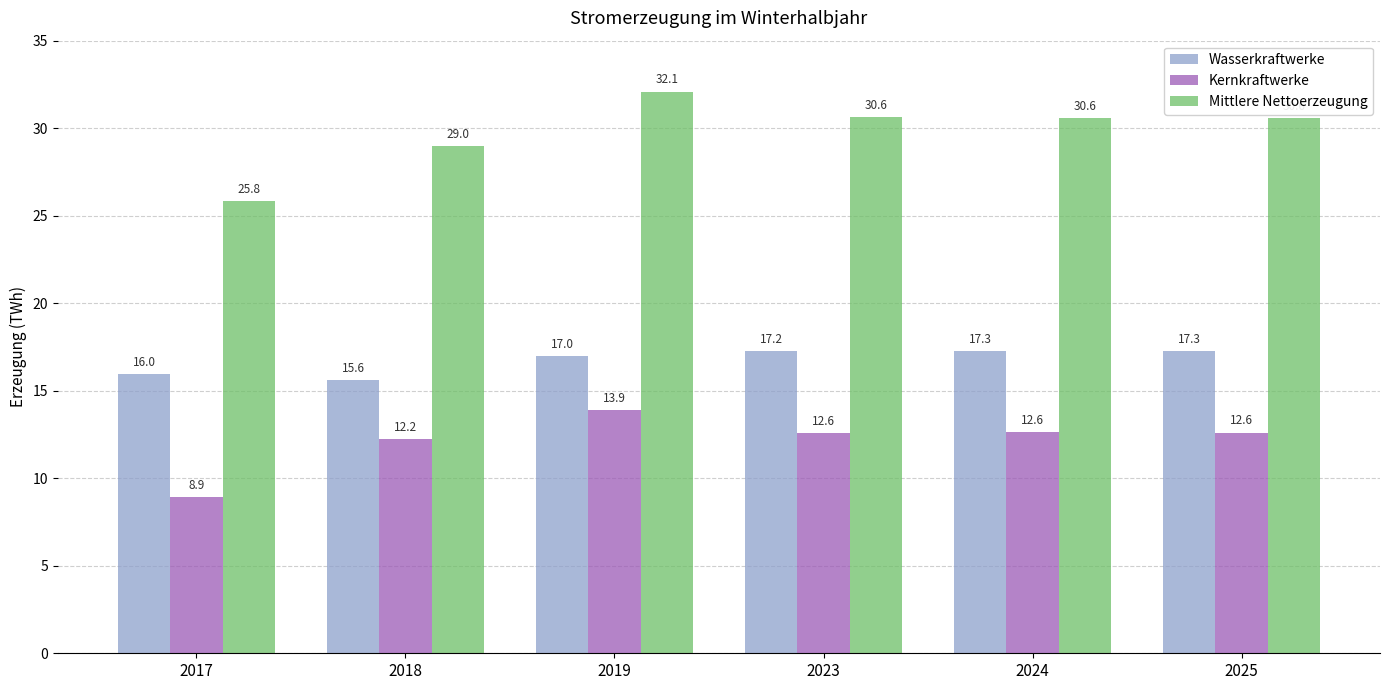

What is the difference between the Mittlere Nettoerzeugung values at 2018 and 2025?

1.6